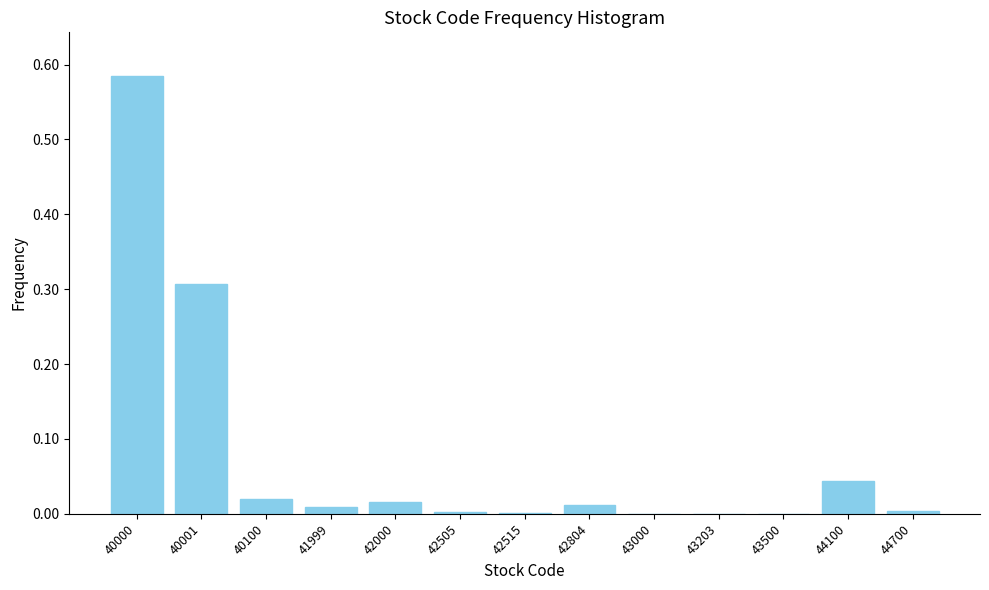

What is the sum of all values?

1.0